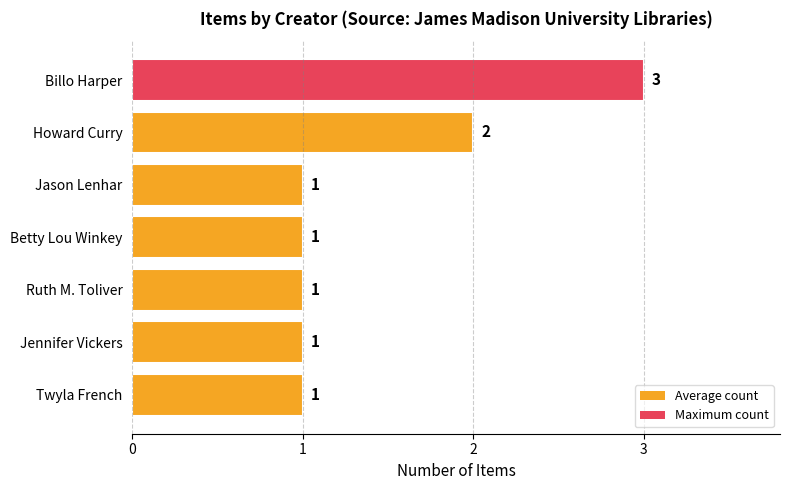

Are the bars horizontal?

Yes